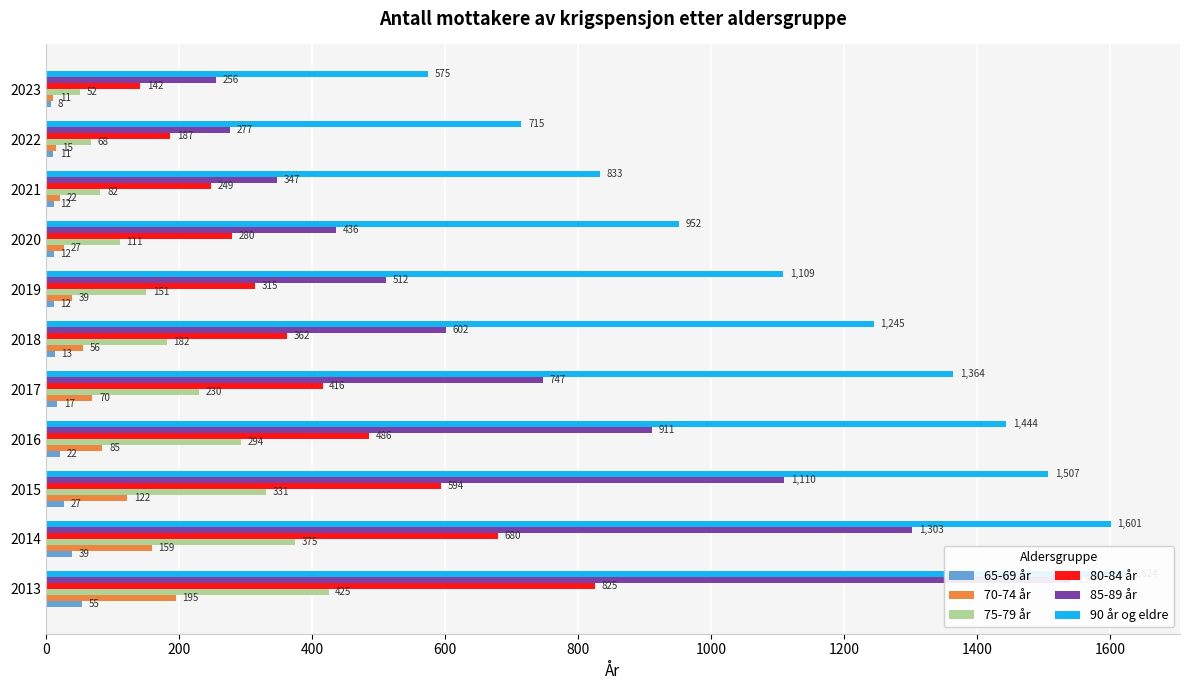

What is the minimum value for 75-79 år?

52